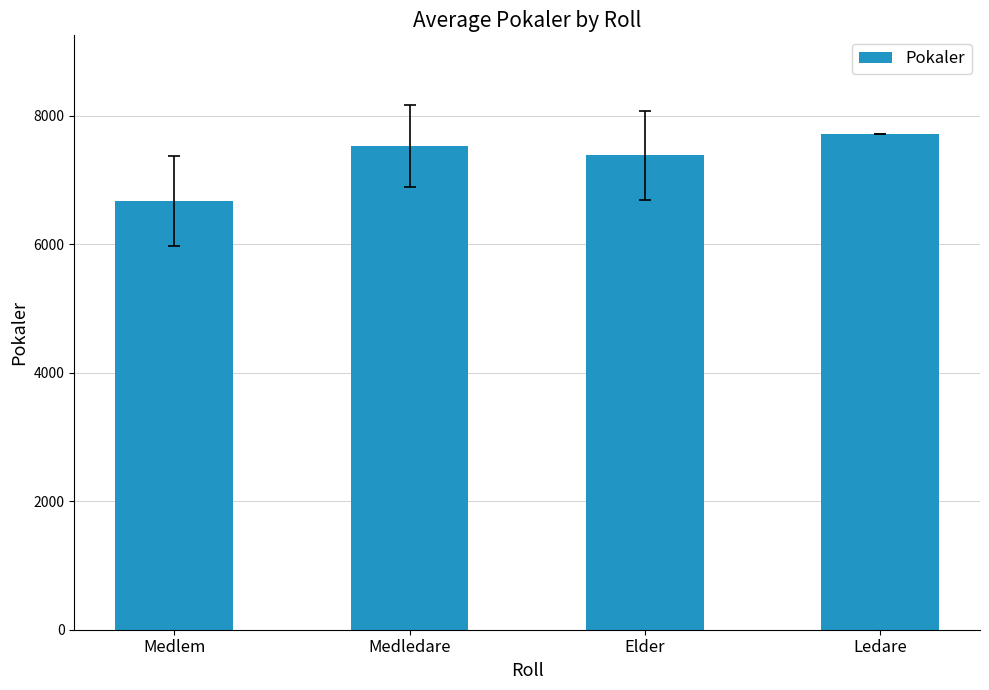

Rank the categories by value from highest to lowest.

Ledare, Medledare, Elder, Medlem